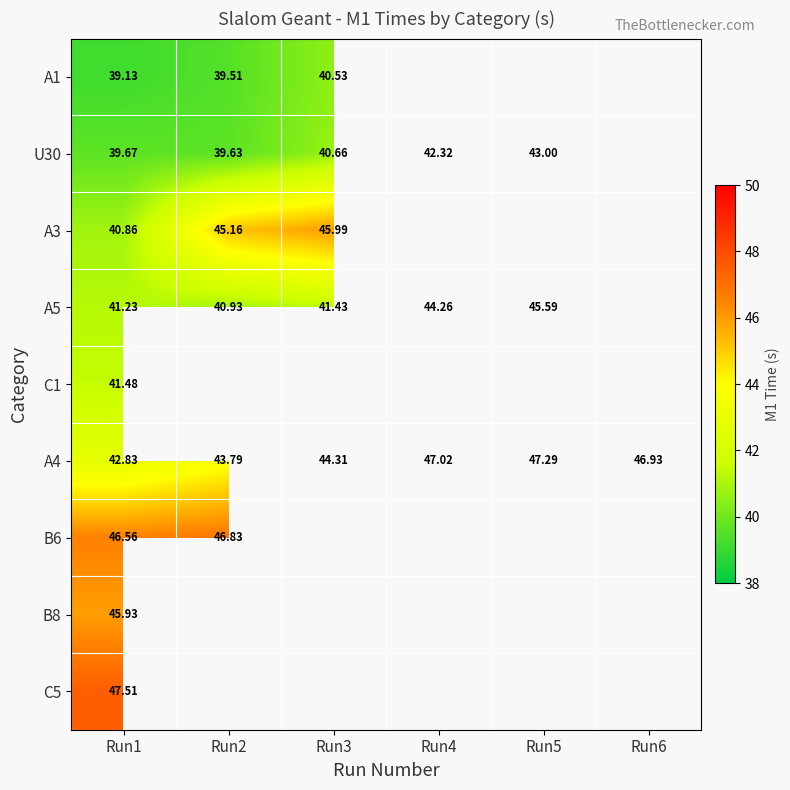

True or false: B6 has a value of 75.3 at Run2.

False